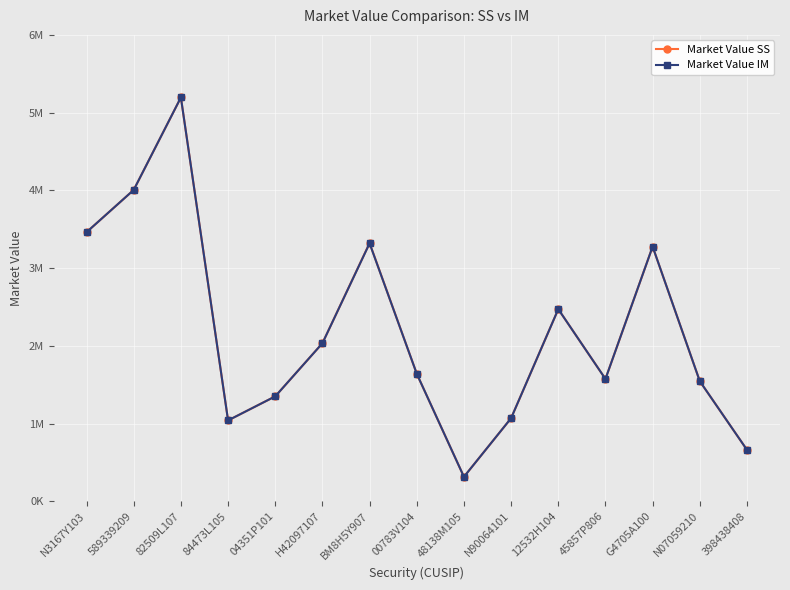

Rank the series by their average value, from lowest to highest.

Market Value IM, Market Value SS